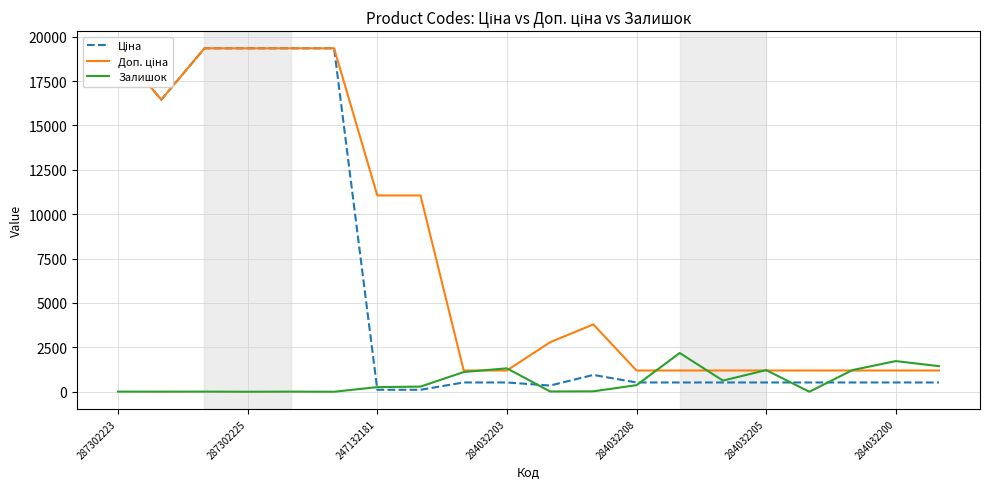

True or false: Залишок has a value of 260 at 247132181.

True